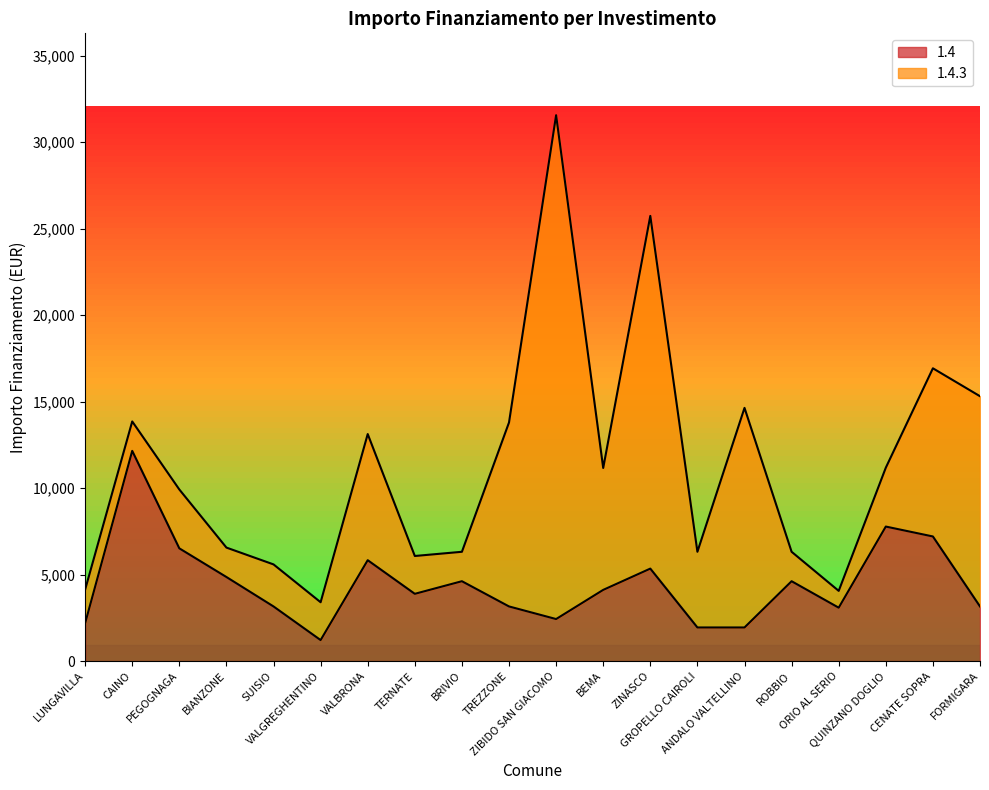

Rank the categories by value from lowest to highest.

VALGREGHENTINO, GROPELLO CAIROLI, ANDALO VALTELLINO, LUNGAVILLA, ZIBIDO SAN GIACOMO, ORIO AL SERIO, SUISIO, TREZZONE, FORMIGARA, TERNATE, BEMA, BRIVIO, ROBBIO, BIANZONE, ZINASCO, VALBRONA, PEGOGNAGA, CENATE SOPRA, QUINZANO DOGLIO, CAINO